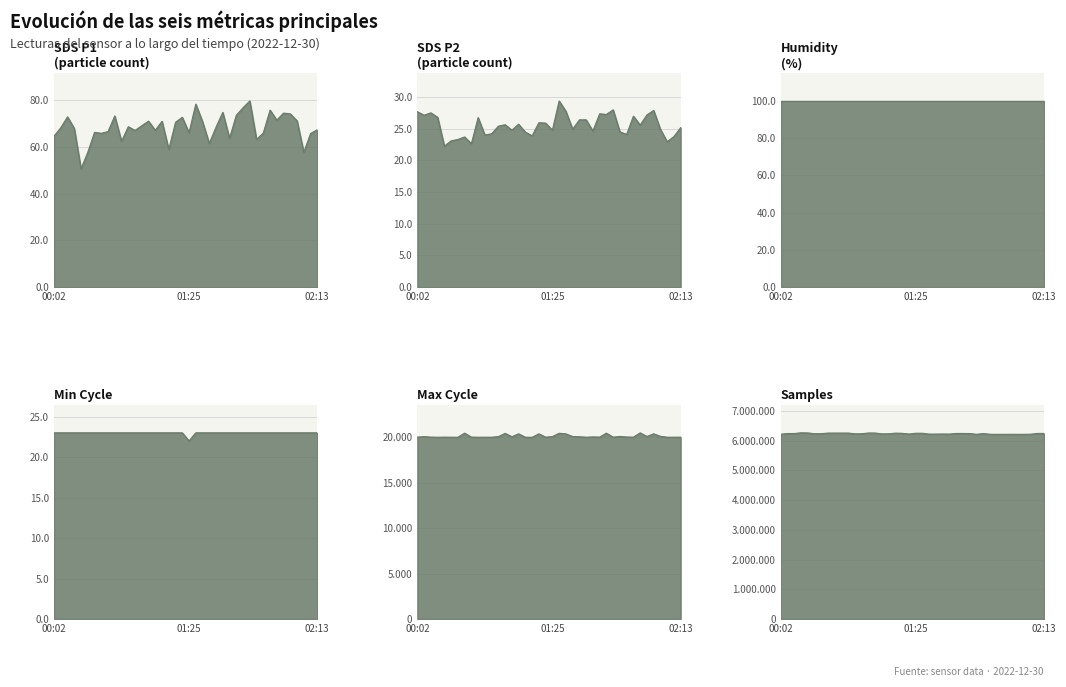

How many categories are shown in the chart?

40